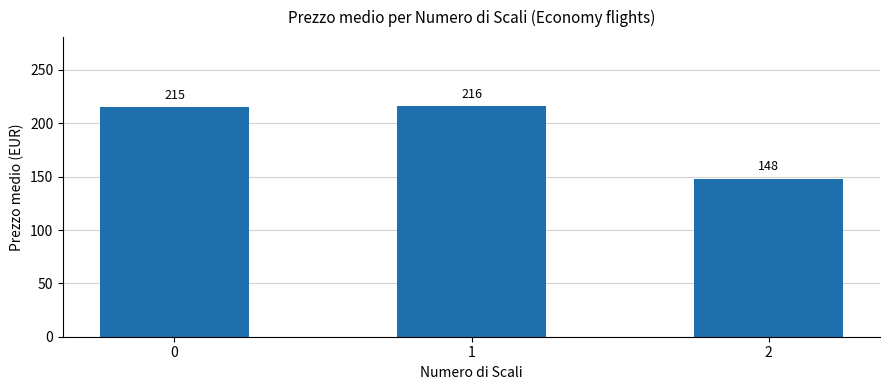

What is the value of the 3rd bar from the left?

148.0